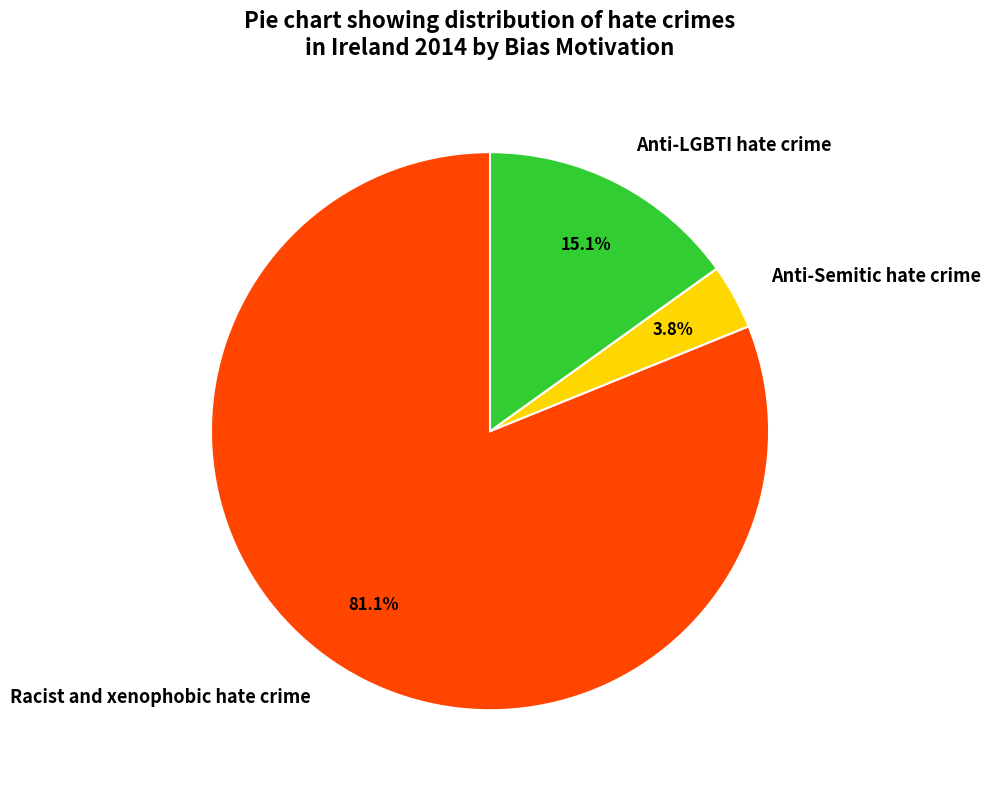

To the nearest percent, what is the difference between the largest and smallest slice percentages?

77%